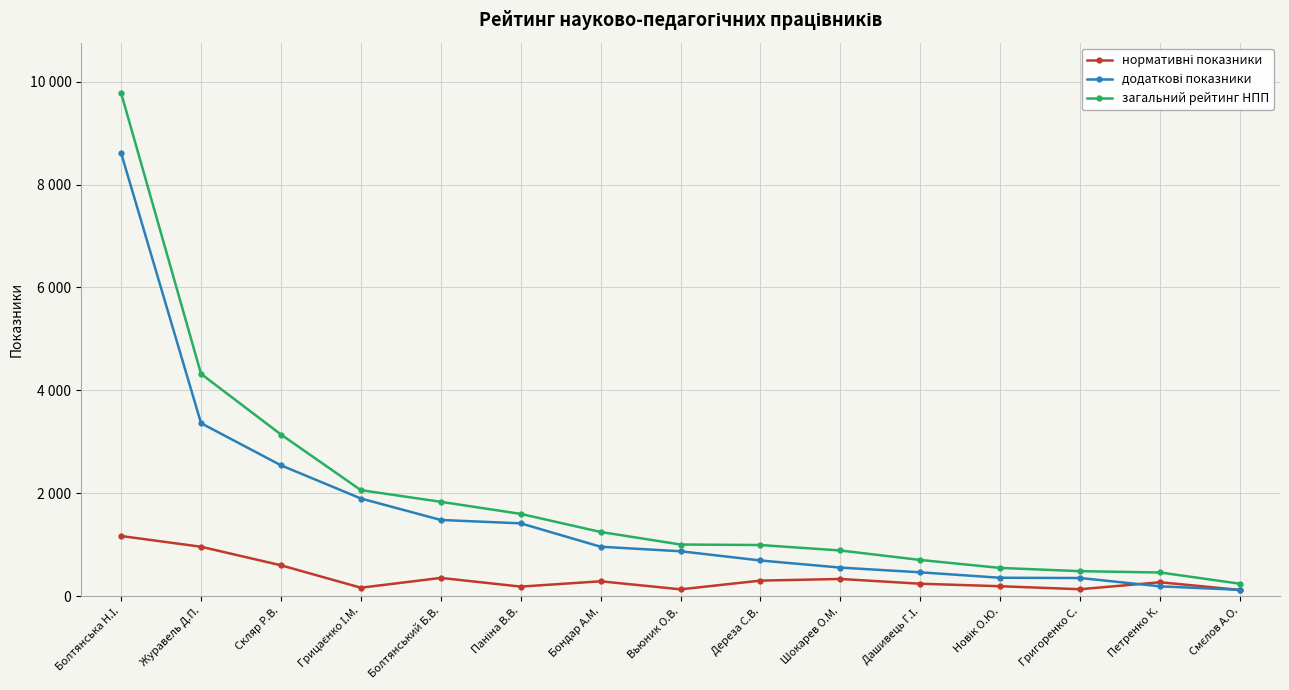

What is the average value of the загальний рейтинг НПП series?

1952.4